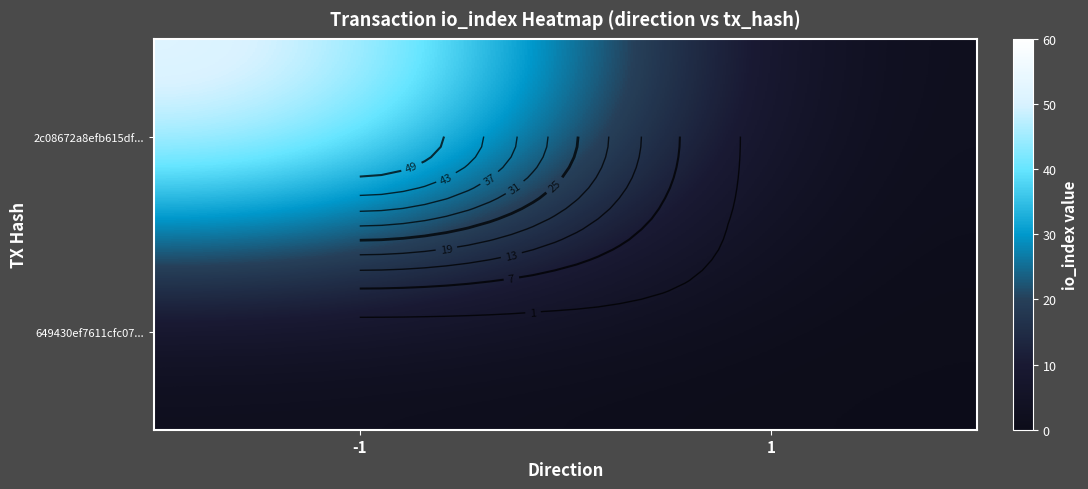

Which series changed the most between -1 and 1?

2c08672a8efb615df...